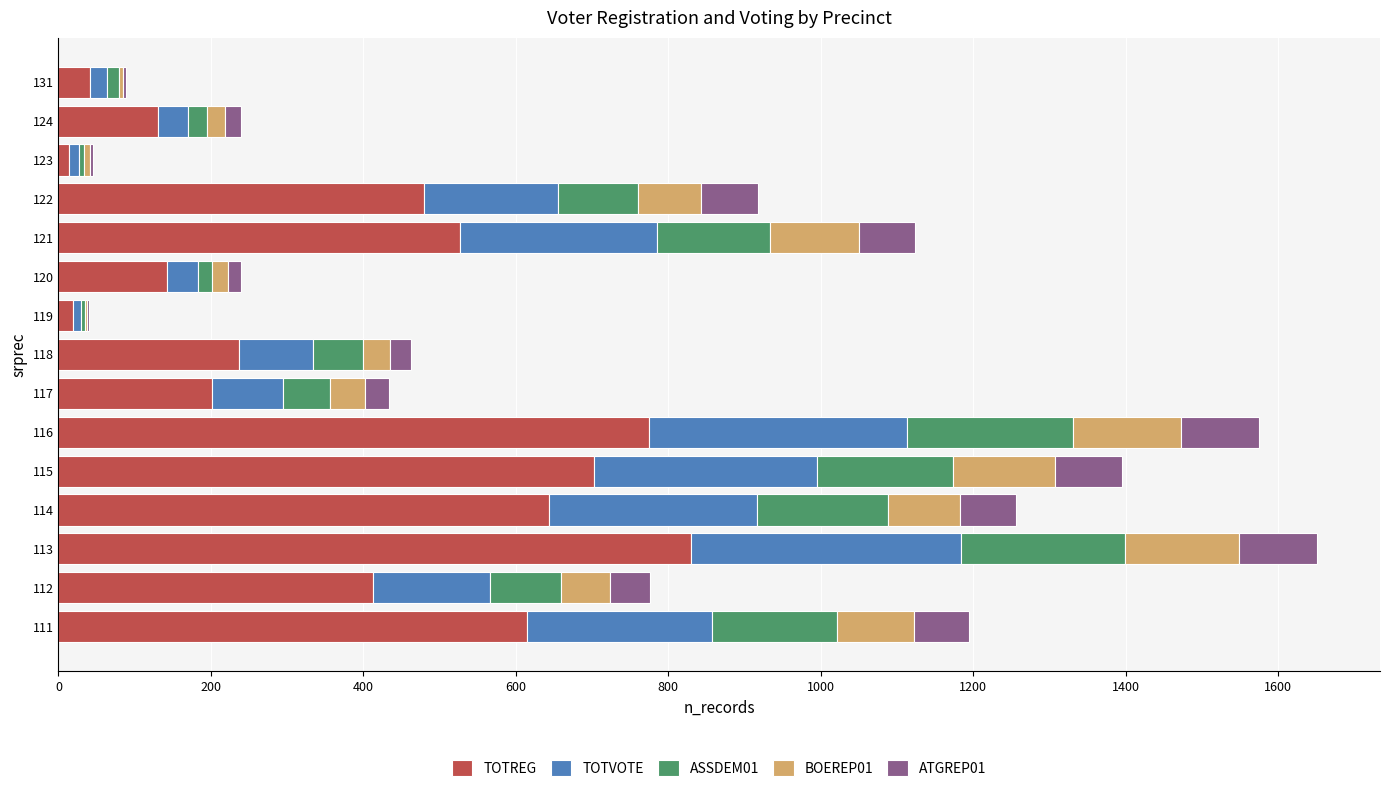

True or false: TOTREG has a value of 644 at 114.

True